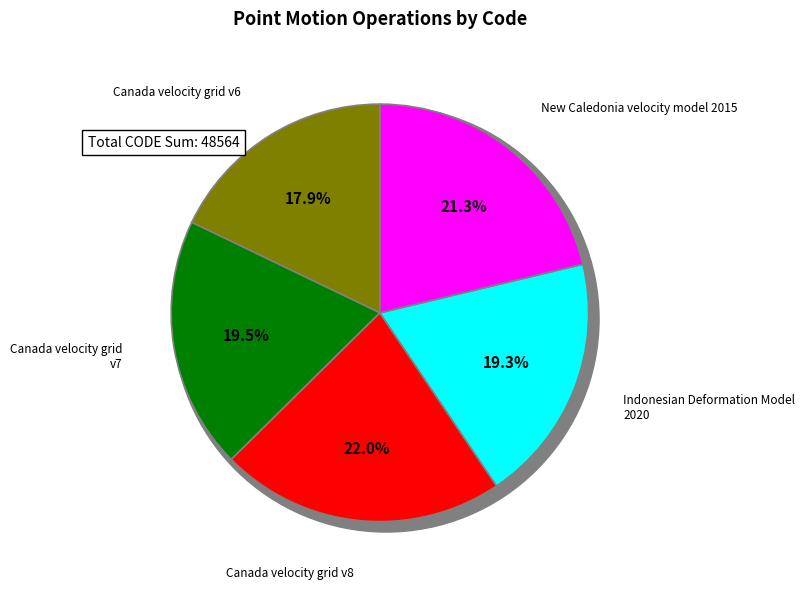

True or false: Canada velocity grid v7 accounts for 20% of the total.

True